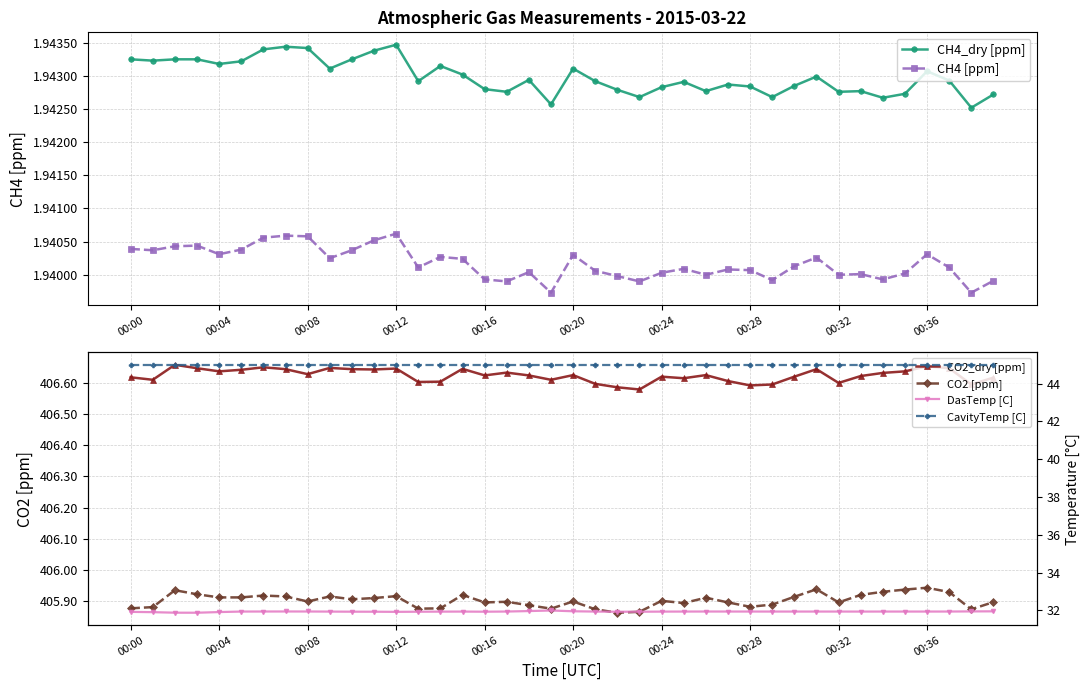

Is this an area chart (filled region under the line)?

No